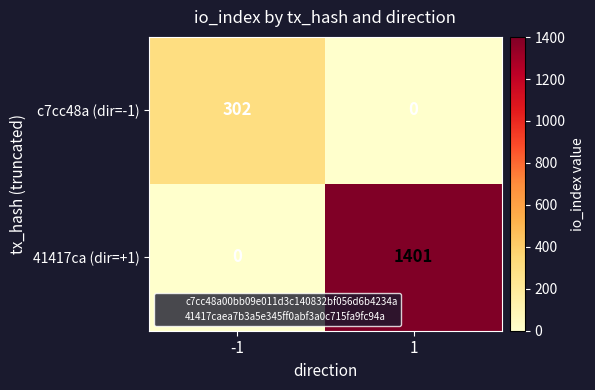

What is the greatest value displayed?

1401